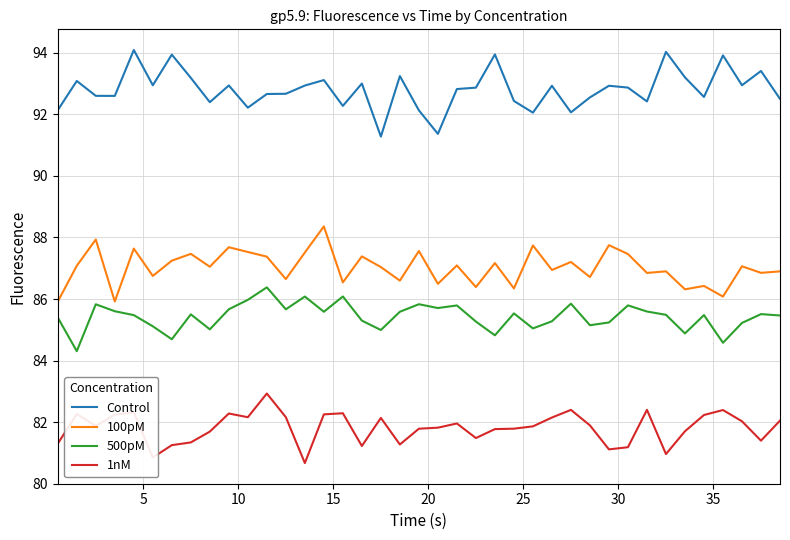

What is the greatest value displayed?

94.1